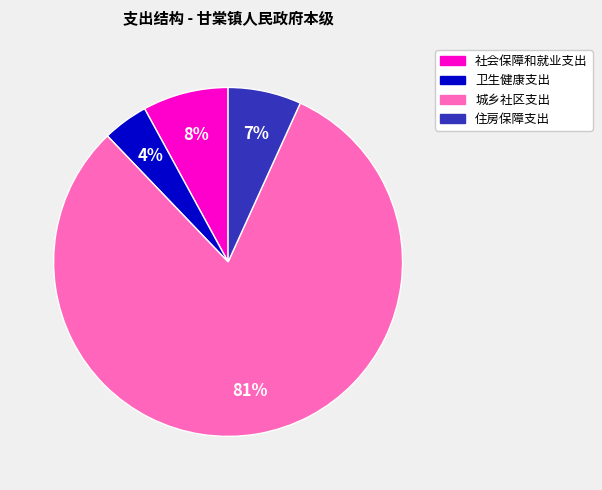

To the nearest percent, what is the average slice percentage?

25%